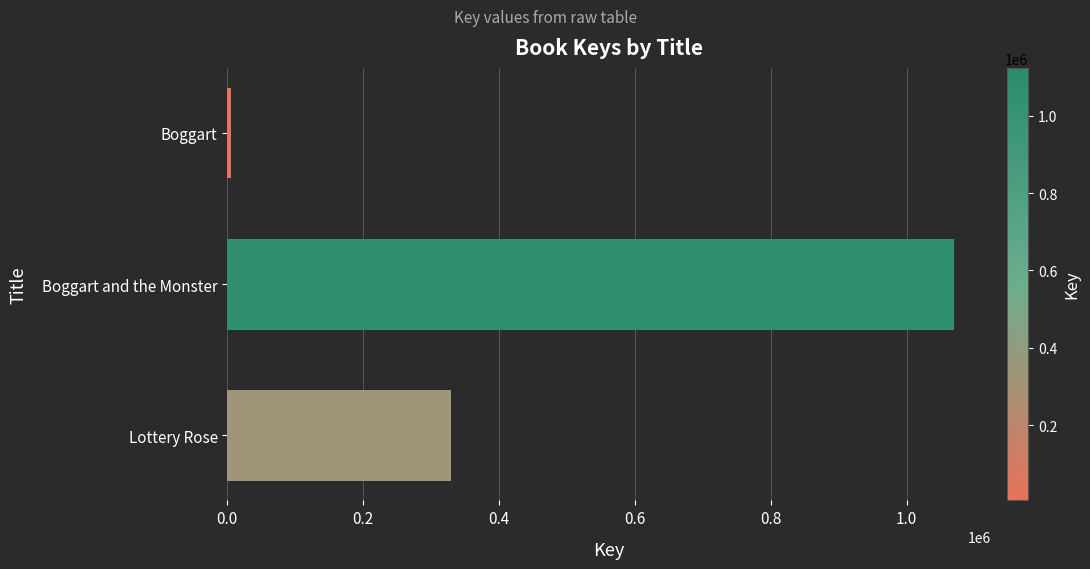

List the labels in order of value, largest first.

Boggart and the Monster, Lottery Rose, Boggart